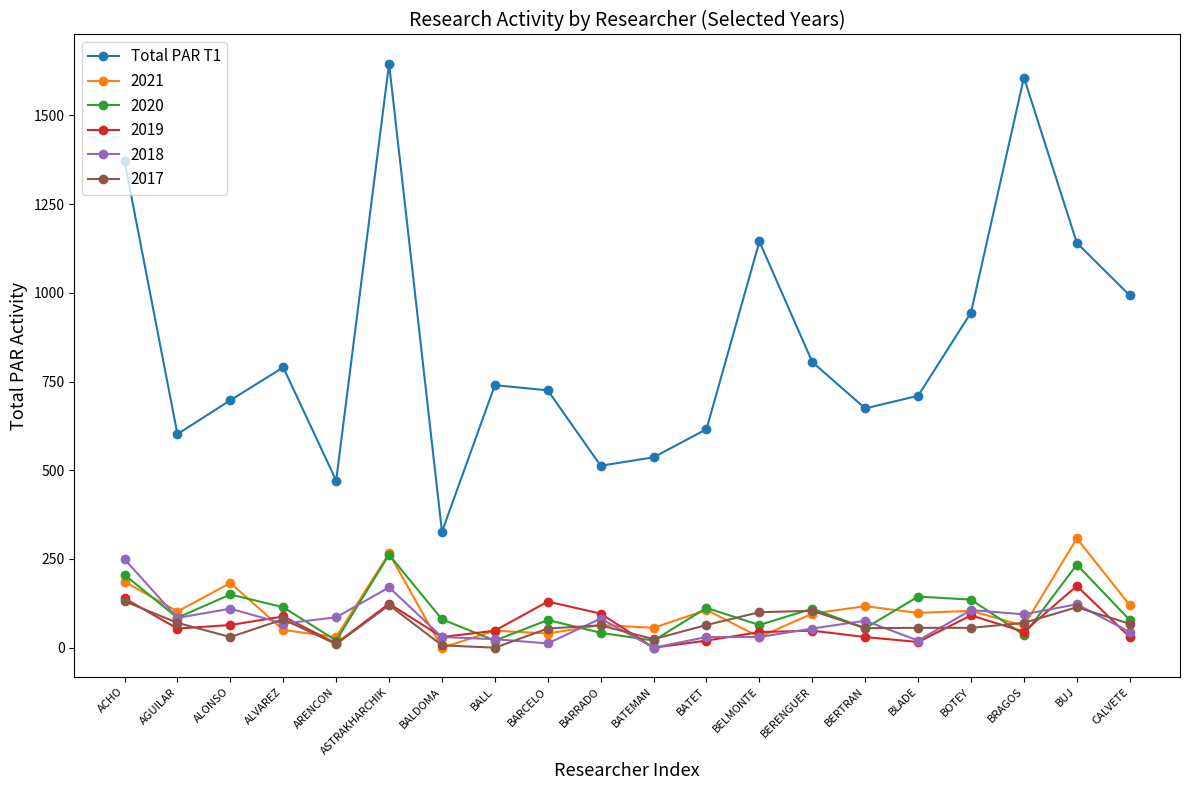

Is it true that Total PAR T1 equals 992.9 at CALVETE?

True